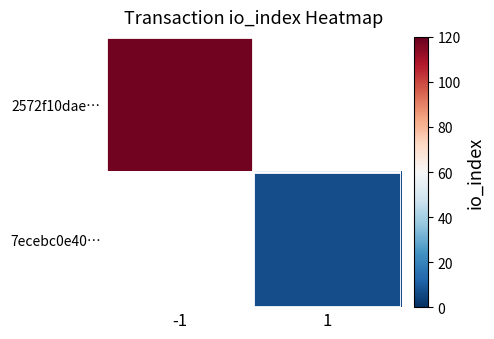

At how many categories does at least one series exceed 88?

1